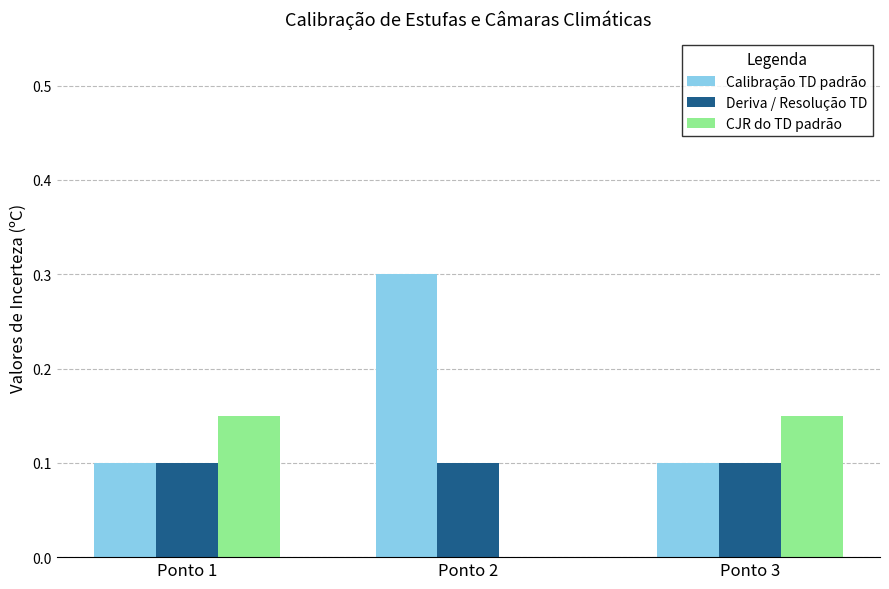

Which category has the highest value in the Calibração TD padrão series?

Ponto 2